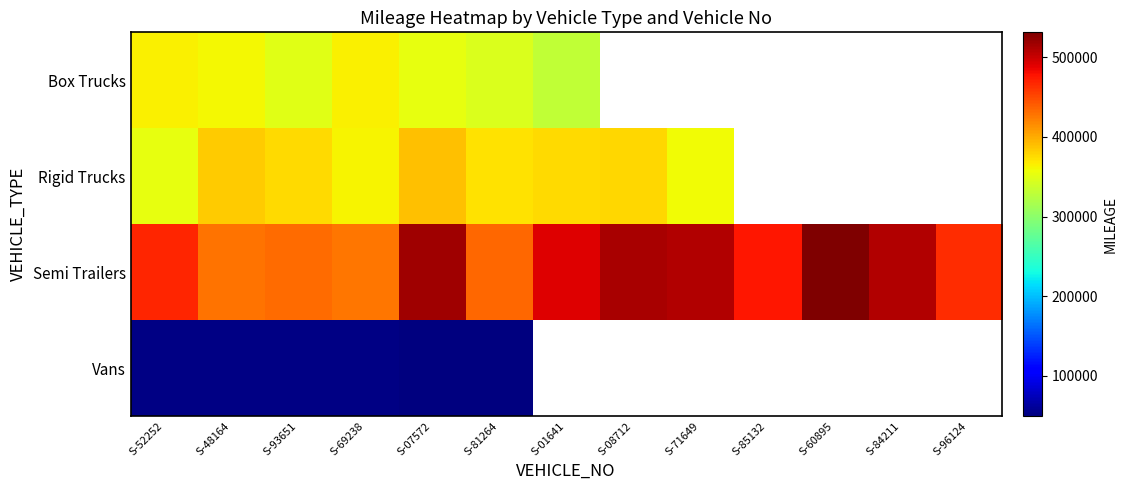

Count the number of categories in the chart.

13